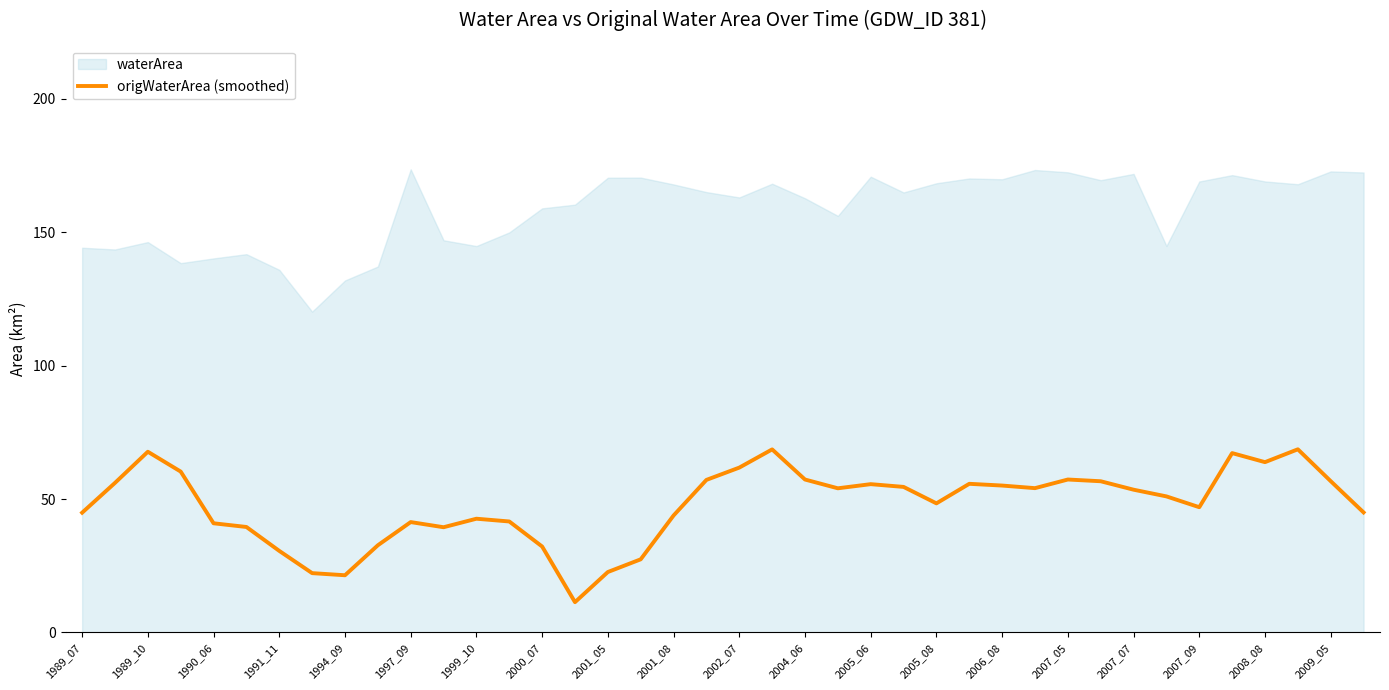

Reading left to right, transcribe all the data shown in this chart.

44.9	56.1	67.7	60.3	40.9	39.5	30.6	22.2	21.4	32.7	41.4	39.4	42.6	41.6	32.2	11.4	22.7	27.4	43.8	57.2	61.8	68.6	57.3	54.0	55.6	54.6	48.4	55.7	55.1	54.1	57.3	56.7	53.5	51.0	47.0	67.2	63.8	68.7	56.7	45.0